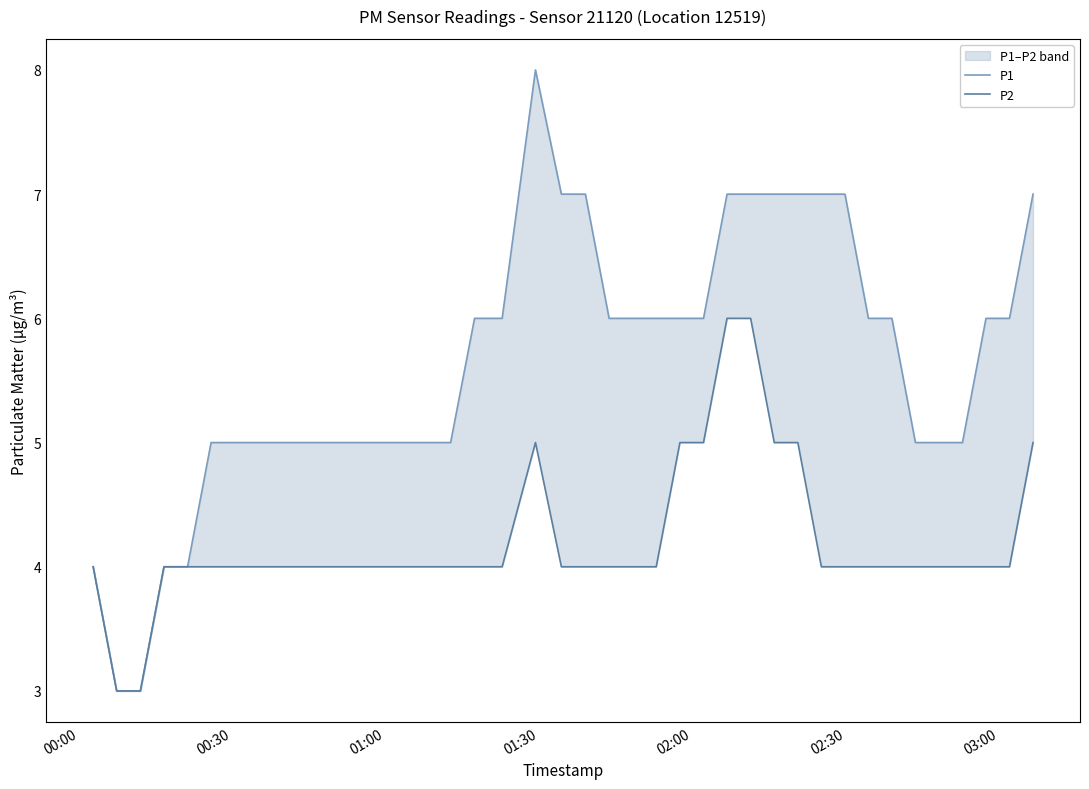

How many values in the P2 series are below 4?

2